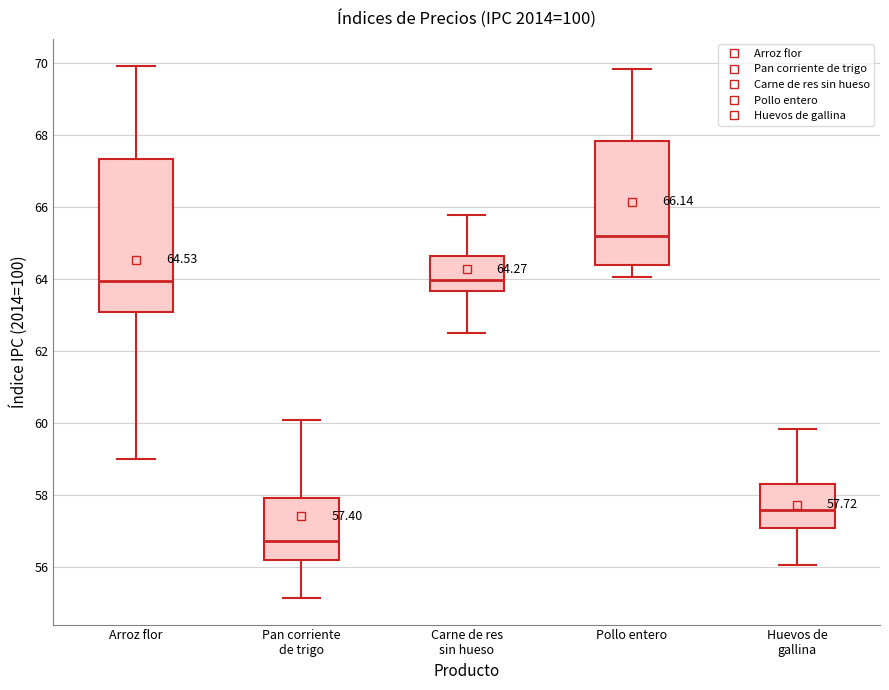

Which box has the highest median line?

Pollo entero